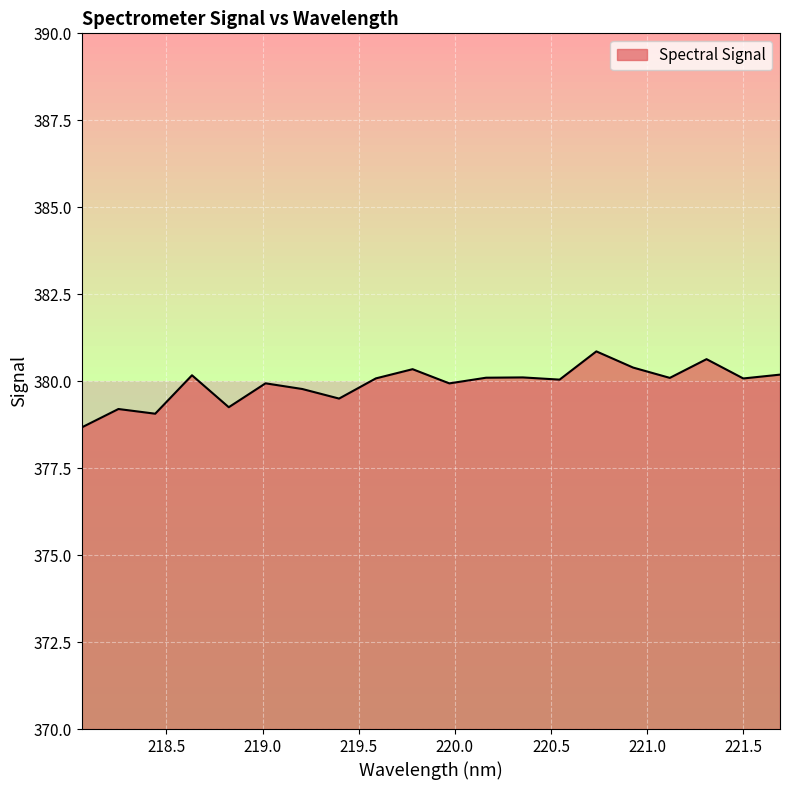

What is the smallest value displayed?

378.7